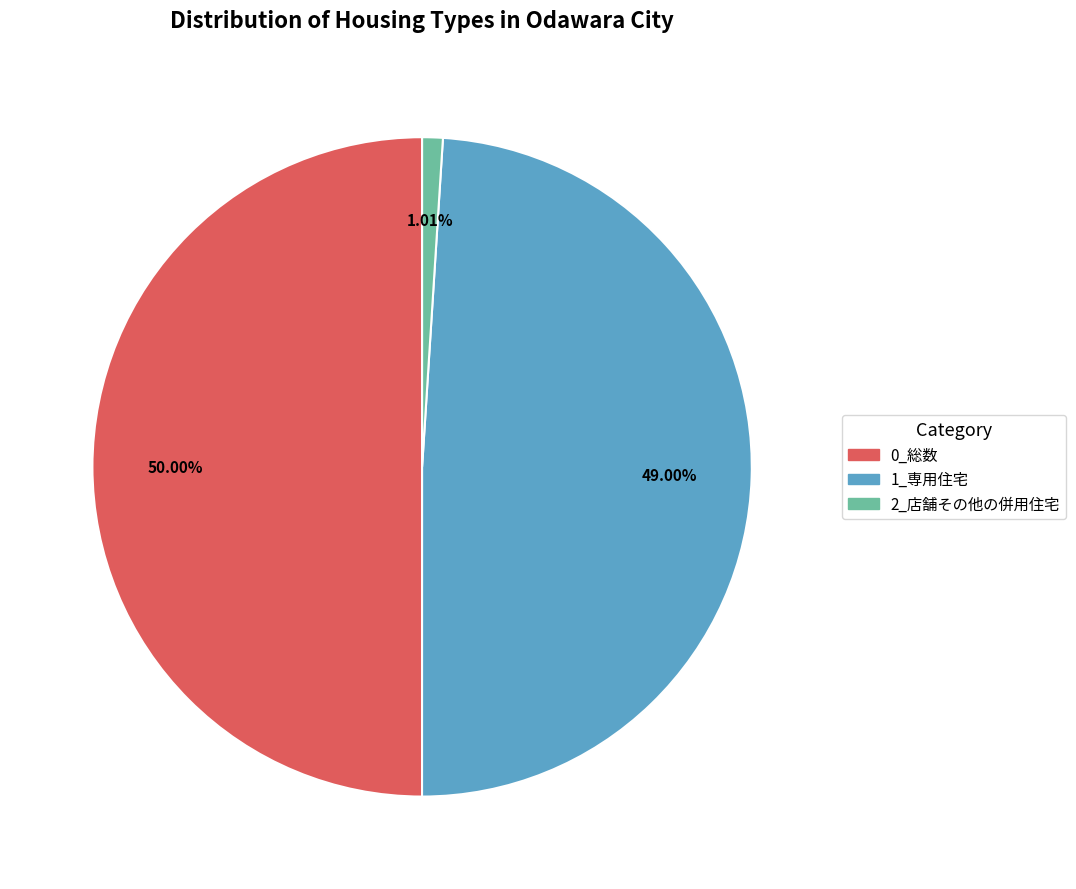

To the nearest percent, what percentage of the pie is 0_総数?

50%